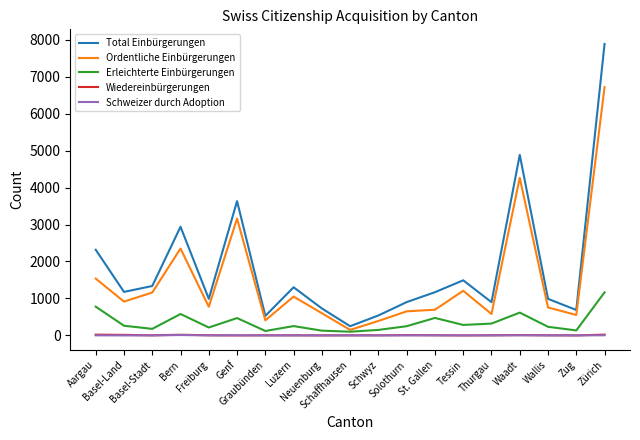

What is the sum of all Wiedereinbürgerungen values?

127